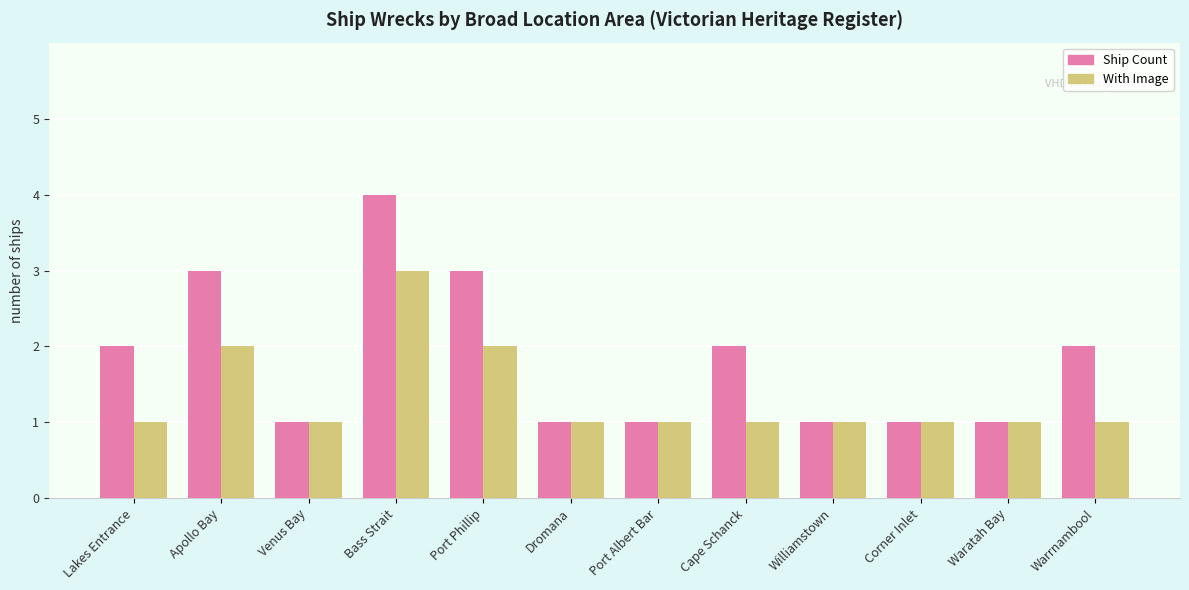

Reading left to right, list all the values displayed in this chart.

Ship Count: 2	3	1	4	3	1	1	2	1	1	1	2
With Image: 1	2	1	3	2	1	1	1	1	1	1	1